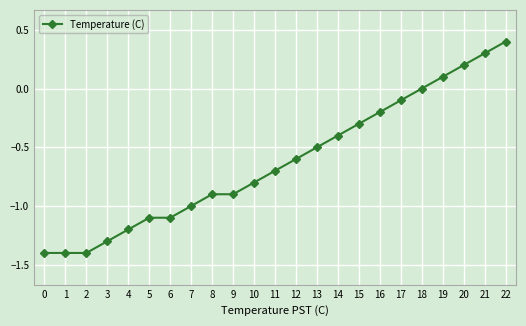

What is the value of the 21st point from the left?

0.2